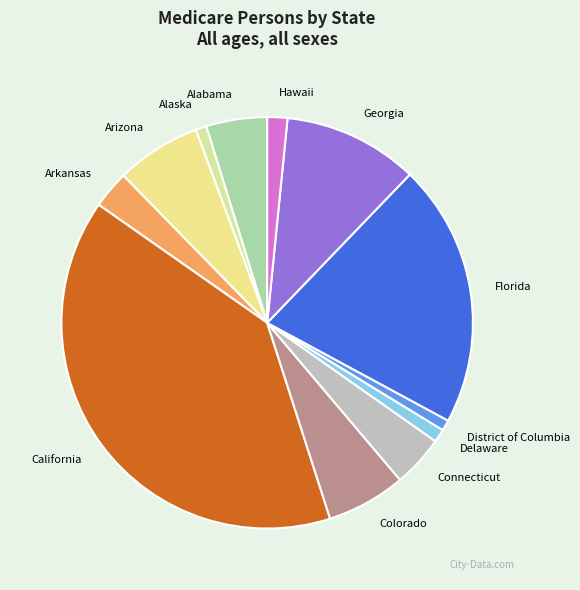

Approximately how many times larger is the value at Alaska compared to Hawaii?

0.5